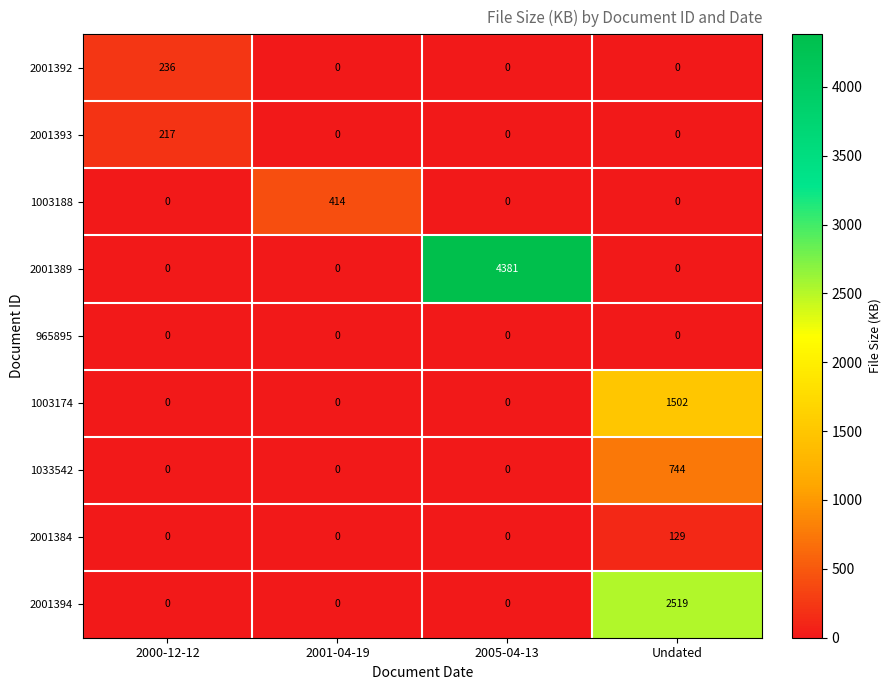

Which series changed the most between 2000-12-12 and 2005-04-13?

2001389